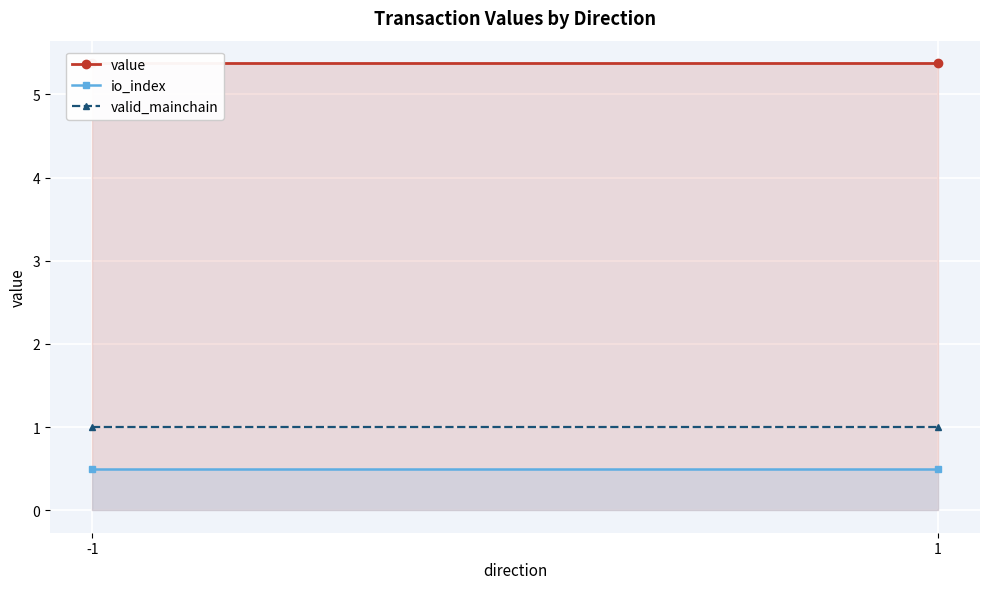

What is the greatest value displayed?

5.4